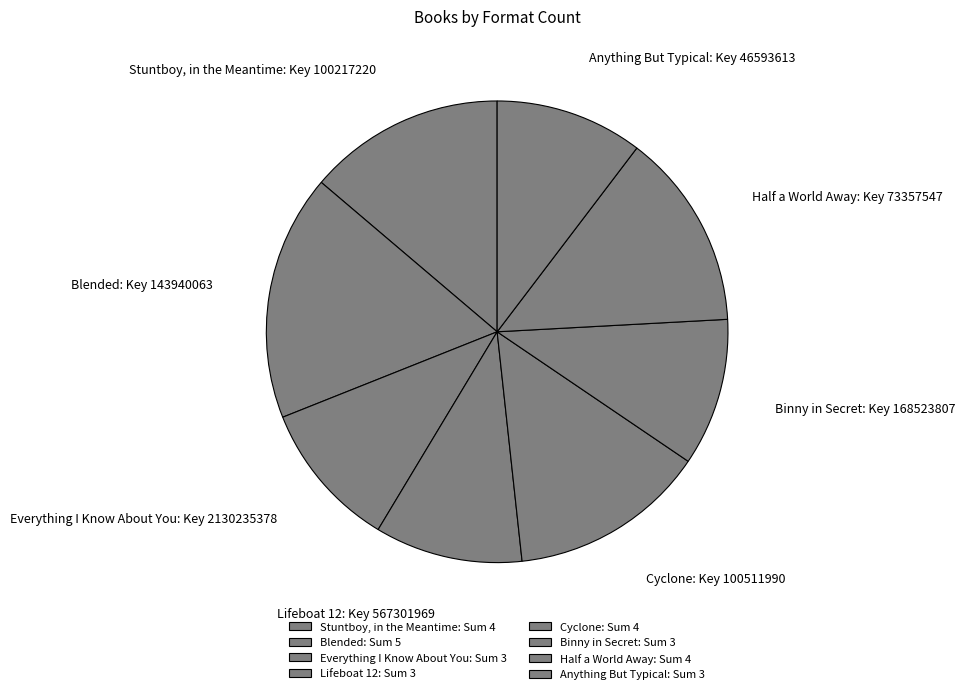

What percentage is the Cyclone slice, to the nearest percent?

14%